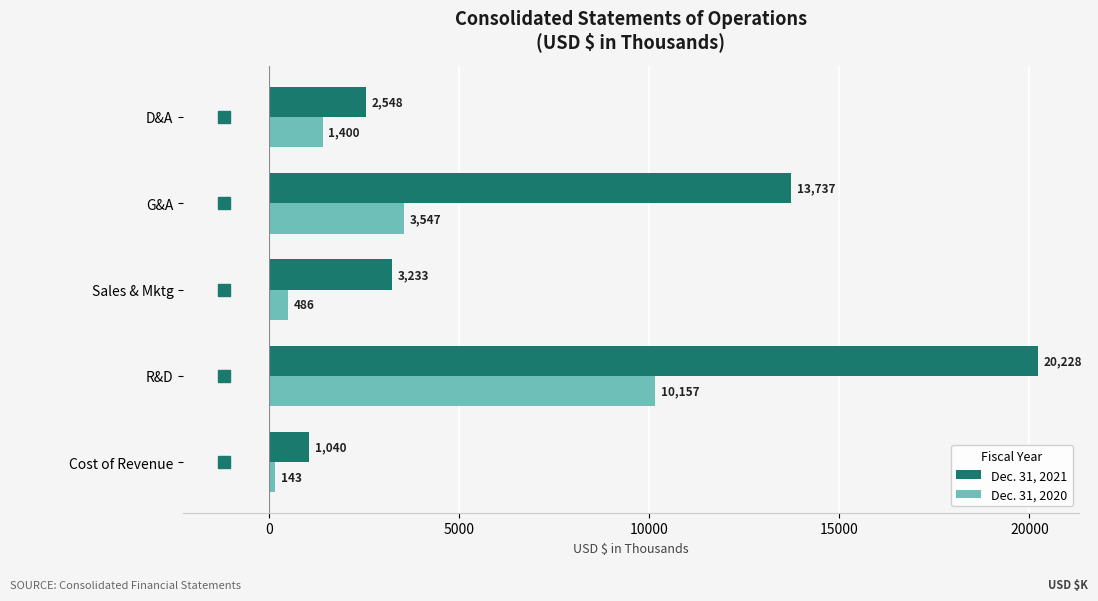

Rank the categories by Dec. 31, 2021 value from highest to lowest.

R&D, G&A, Sales & Mktg, D&A, Cost of Revenue